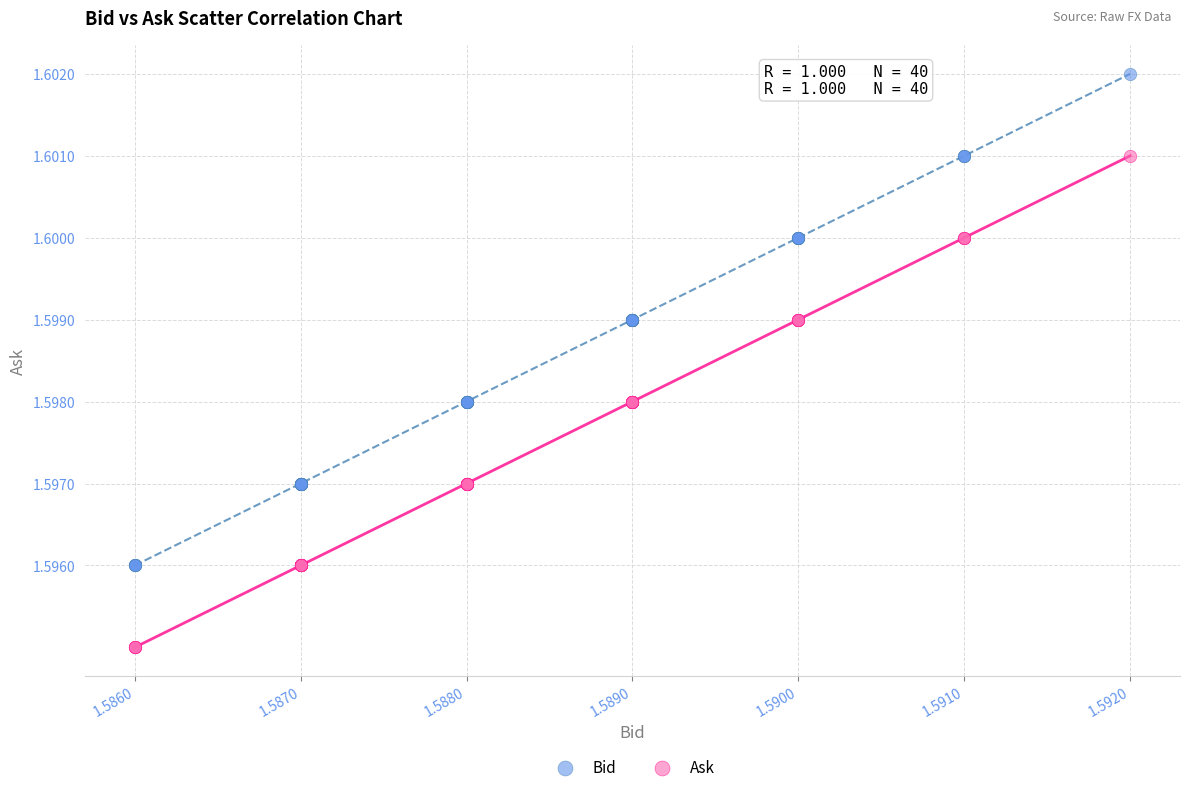

Which series reaches the maximum Y coordinate?

Bid